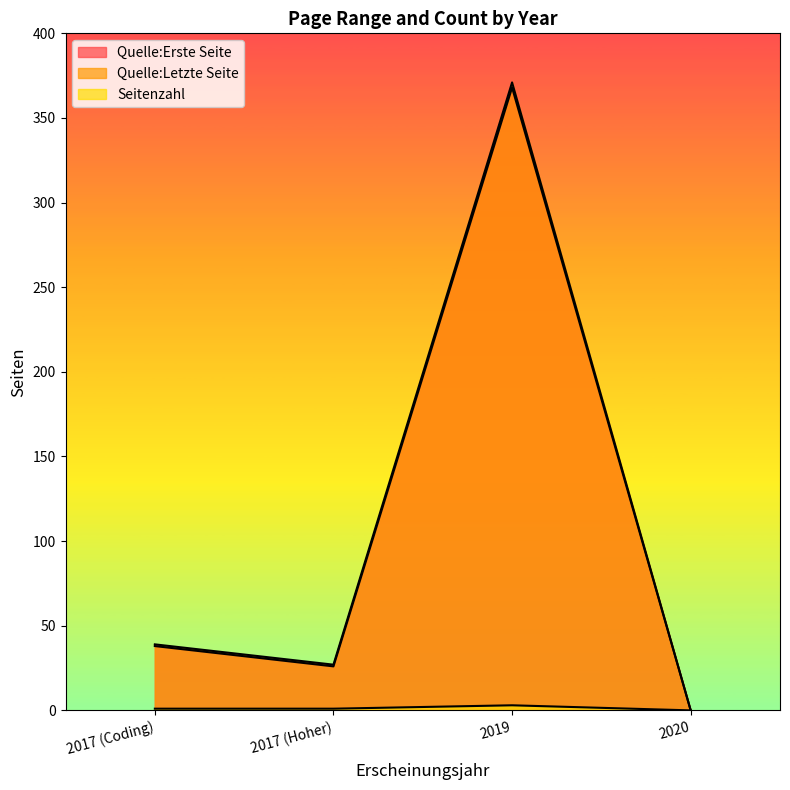

True or false: Quelle:Letzte Seite has more than 0 points higher than both neighbors.

True